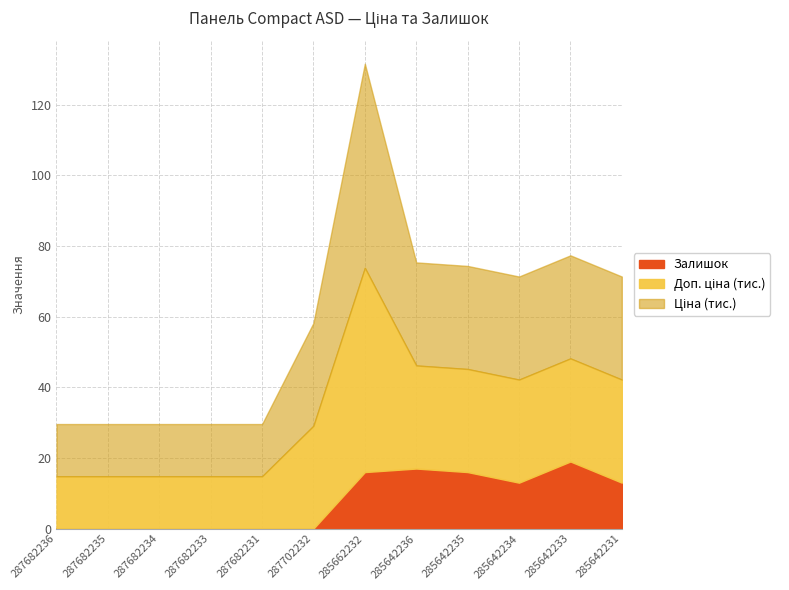

At which category does Залишок reach its first local peak?

285642236